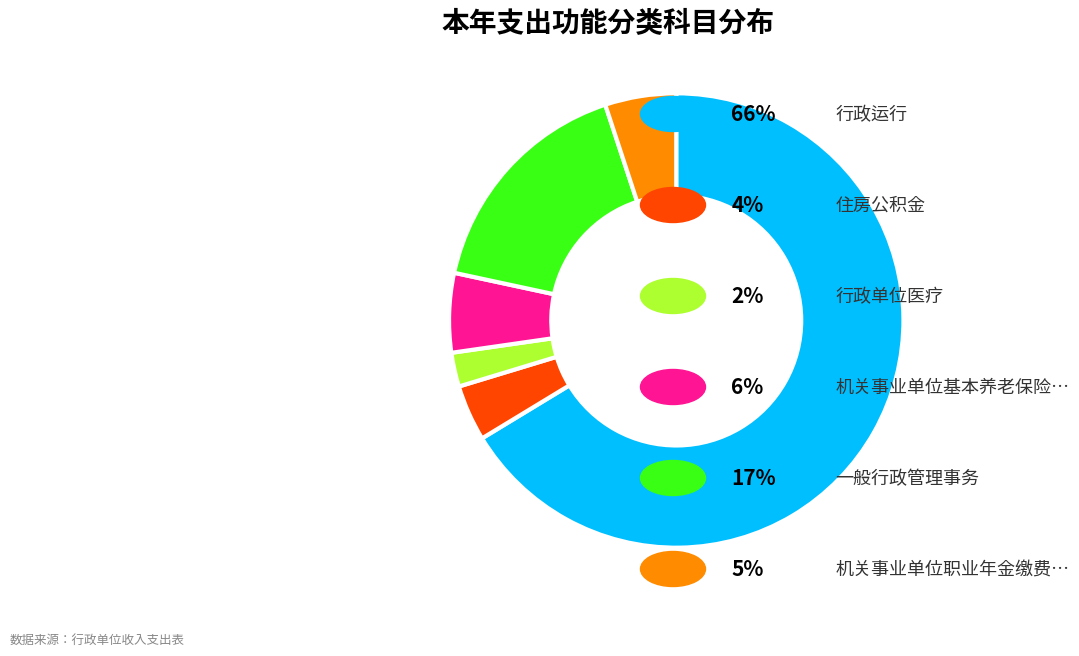

Is there a majority slice in this chart?

Yes